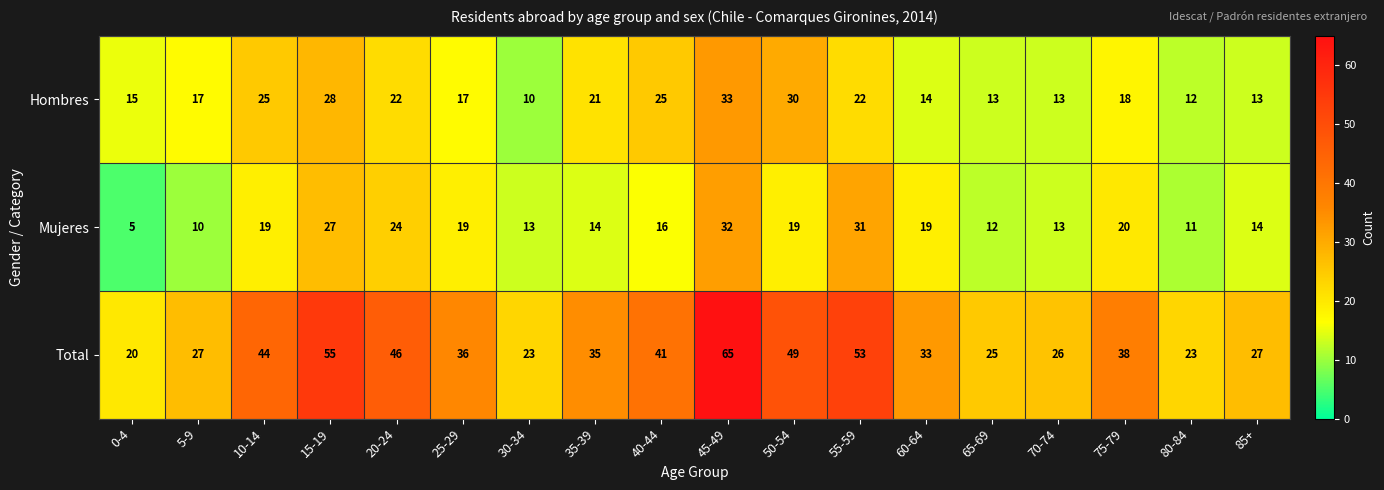

At how many categories does at least one series exceed 9?

18